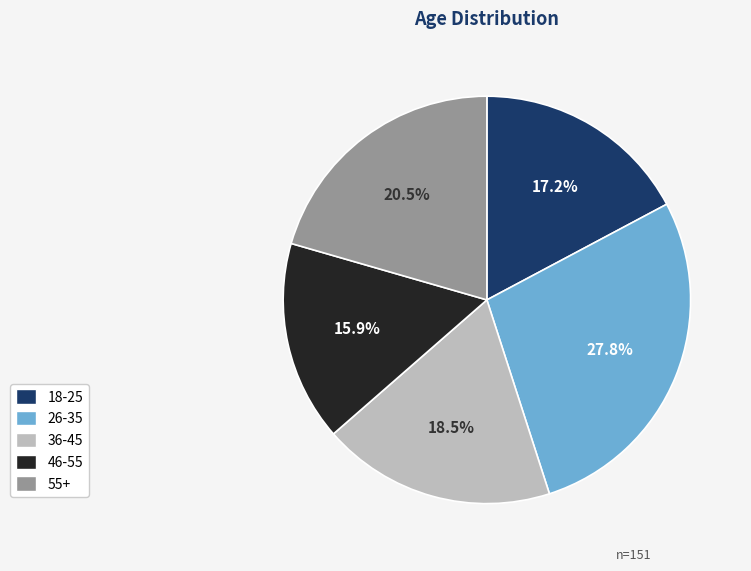

Is 36-45 the majority of the pie?

No